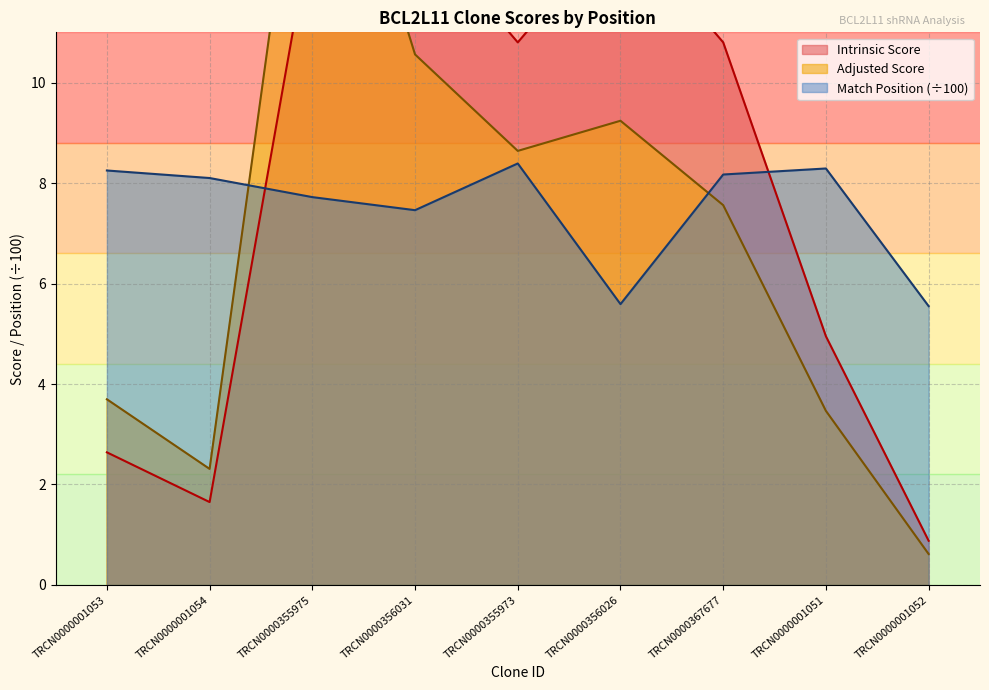

List the labels in order of Adjusted Score value, largest first.

TRCN0000355975, TRCN0000356031, TRCN0000356026, TRCN0000355973, TRCN0000367677, TRCN0000001053, TRCN0000001051, TRCN0000001054, TRCN0000001052